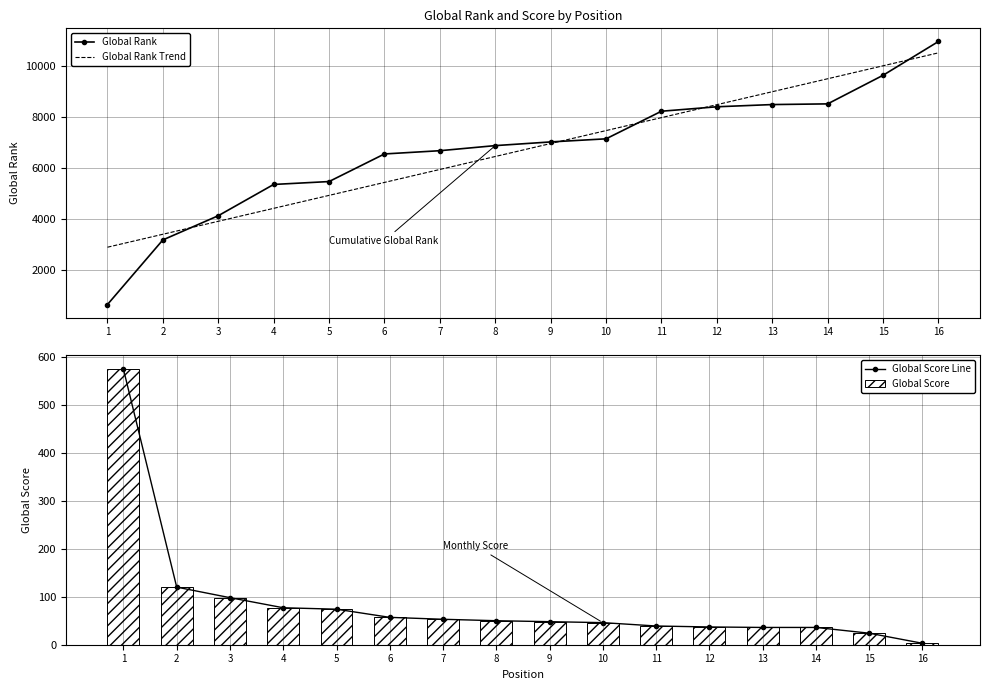

What is the difference between the second highest and minimum values in the Global Rank series?

9013